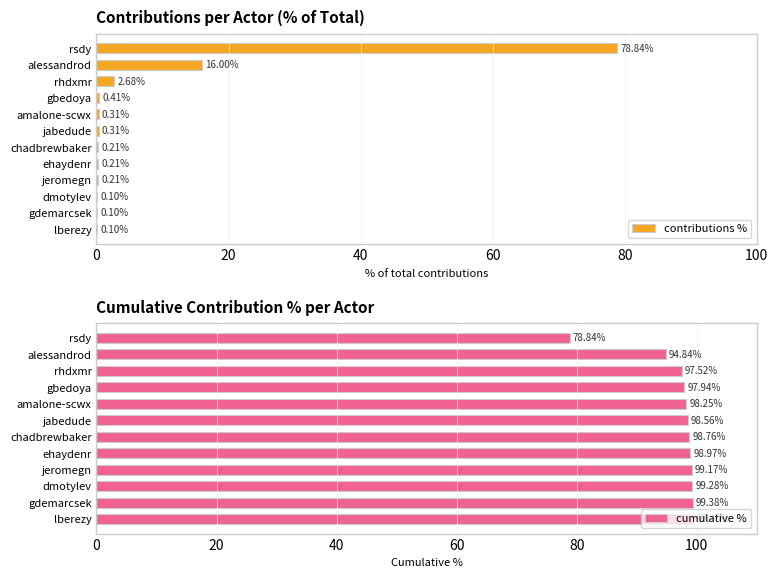

Rank the series by their average value, from lowest to highest.

contributions %, cumulative %